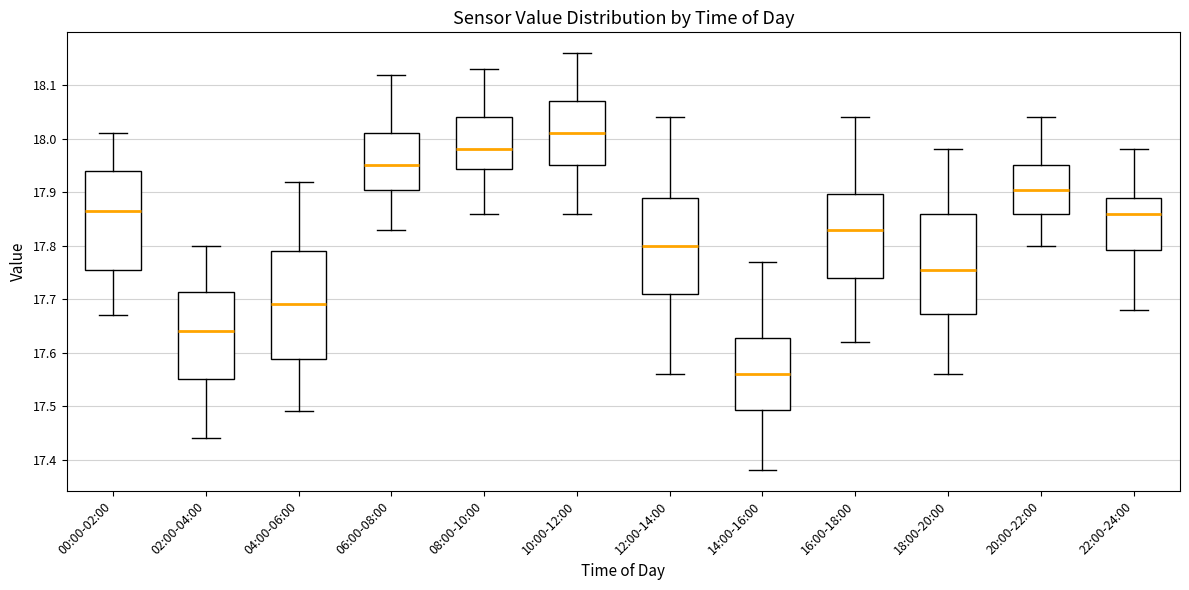

Reading left to right, read every box against the y-axis: the position of its median line, the range the box covers, and the ends of its whiskers. The values are not printed on the chart, so give them approximately, as read against the axis.

00:00-02:00: median 17.87, box 17.76 to 17.94, whiskers 17.67 to 18.01
02:00-04:00: median 17.64, box 17.55 to 17.71, whiskers 17.44 to 17.80
04:00-06:00: median 17.69, box 17.59 to 17.79, whiskers 17.49 to 17.92
06:00-08:00: median 17.95, box 17.91 to 18.01, whiskers 17.83 to 18.12
08:00-10:00: median 17.98, box 17.94 to 18.04, whiskers 17.86 to 18.13
10:00-12:00: median 18.01, box 17.95 to 18.07, whiskers 17.86 to 18.16
12:00-14:00: median 17.80, box 17.71 to 17.89, whiskers 17.56 to 18.04
14:00-16:00: median 17.56, box 17.49 to 17.63, whiskers 17.38 to 17.77
16:00-18:00: median 17.83, box 17.74 to 17.90, whiskers 17.62 to 18.04
18:00-20:00: median 17.76, box 17.67 to 17.86, whiskers 17.56 to 17.98
20:00-22:00: median 17.91, box 17.86 to 17.95, whiskers 17.80 to 18.04
22:00-24:00: median 17.86, box 17.79 to 17.89, whiskers 17.68 to 17.98